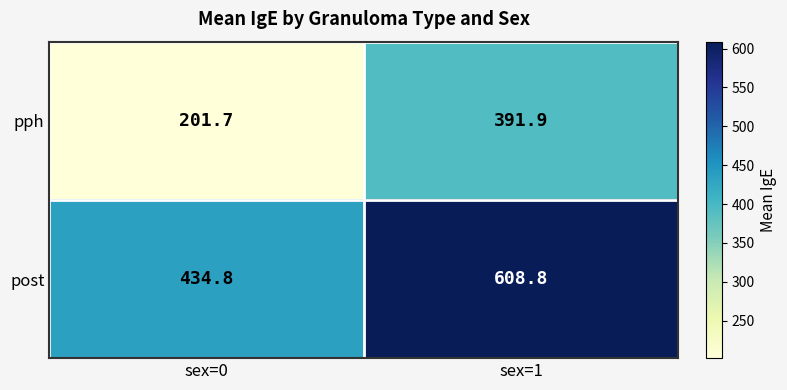

How many categories are shown in the chart?

2